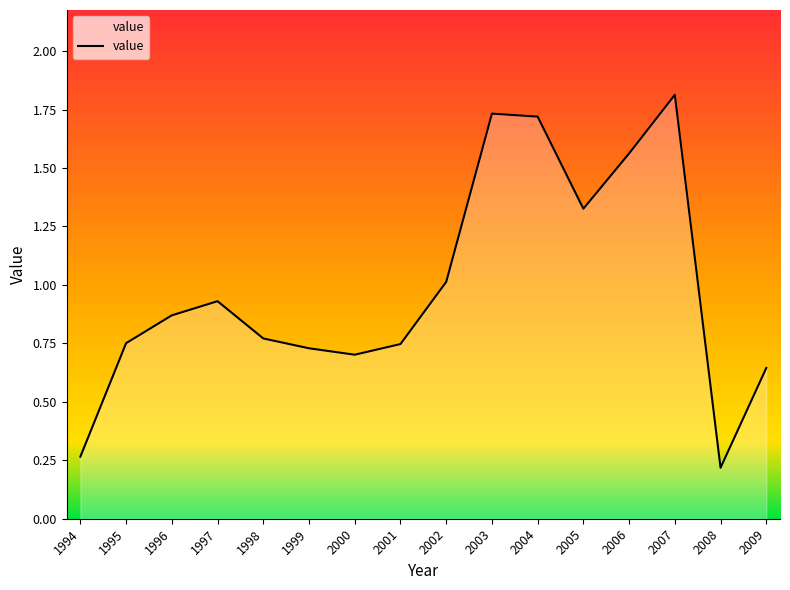

True or false: the data shows 0.1 at 2000.

False